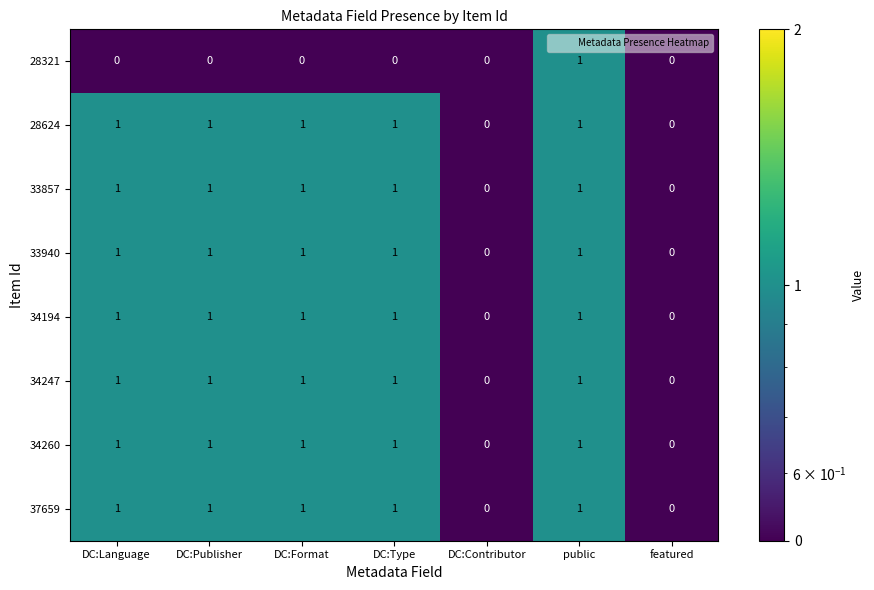

At which category is the sum across all series the highest?

public